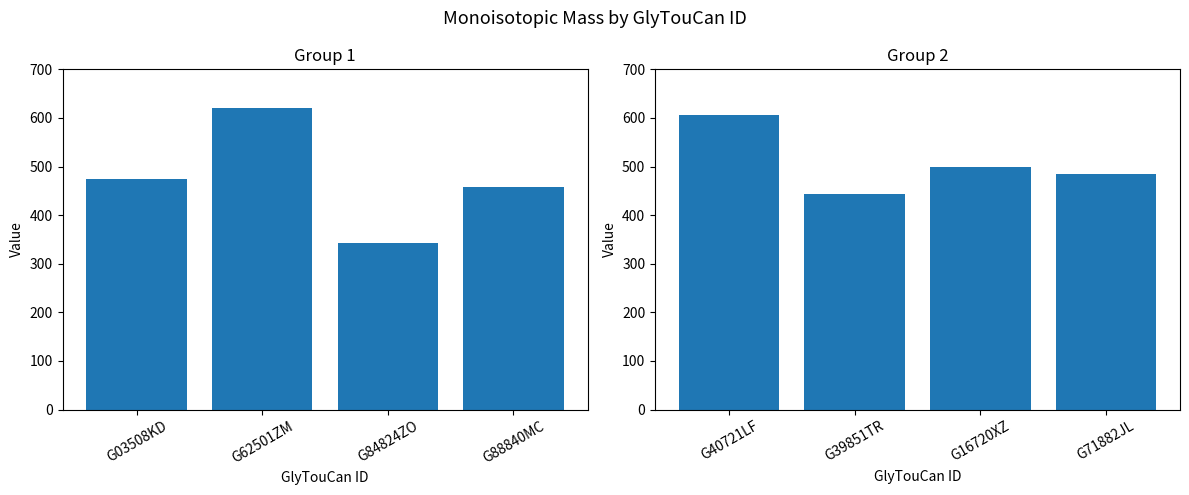

Rank the categories by Monoisotopic Mass (G1) value from lowest to highest.

G84824ZO, G88840MC, G03508KD, G62501ZM